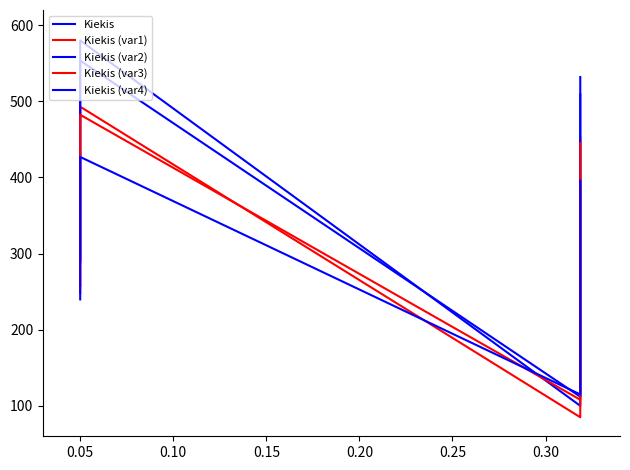

Which series has the largest range (max minus min)?

Kiekis